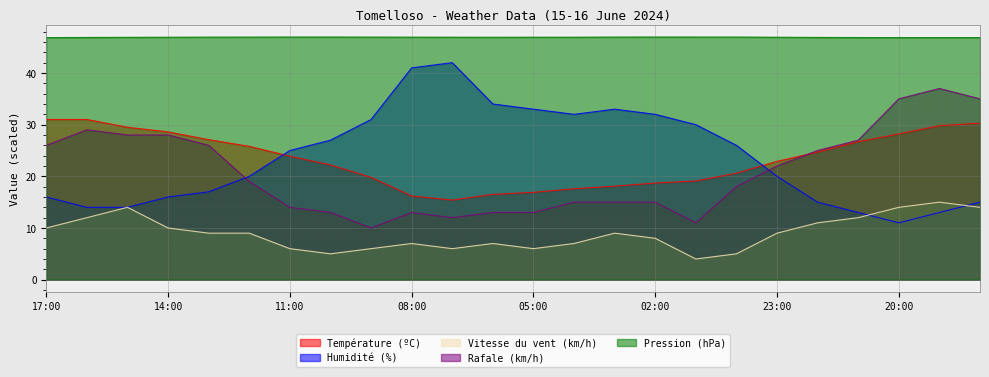

What position from the left is 06:00?

12